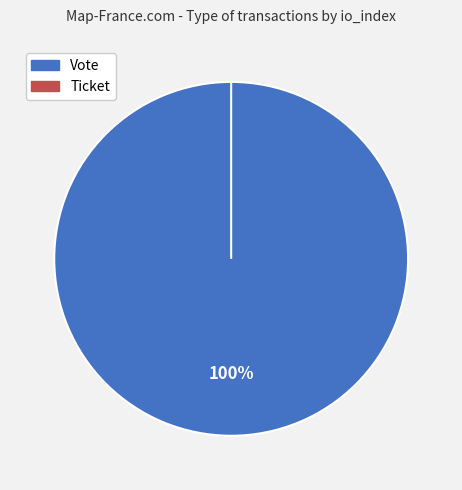

To the nearest percent, what is the difference between the largest and smallest slice percentages?

100%